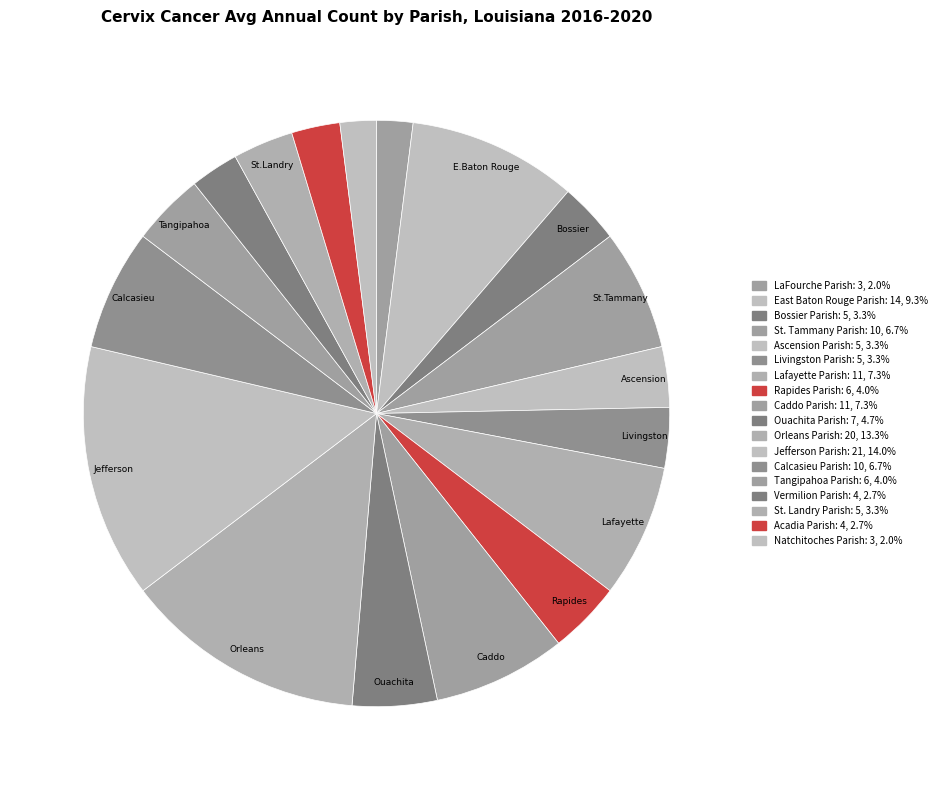

Rank the categories by value from highest to lowest.

Jefferson Parish, Orleans Parish, East Baton Rouge Parish, Lafayette Parish, Caddo Parish, St. Tammany Parish, Calcasieu Parish, Ouachita Parish, Rapides Parish, Tangipahoa Parish, Bossier Parish, Ascension Parish, Livingston Parish, St. Landry Parish, Vermilion Parish, Acadia Parish, LaFourche Parish, Natchitoches Parish